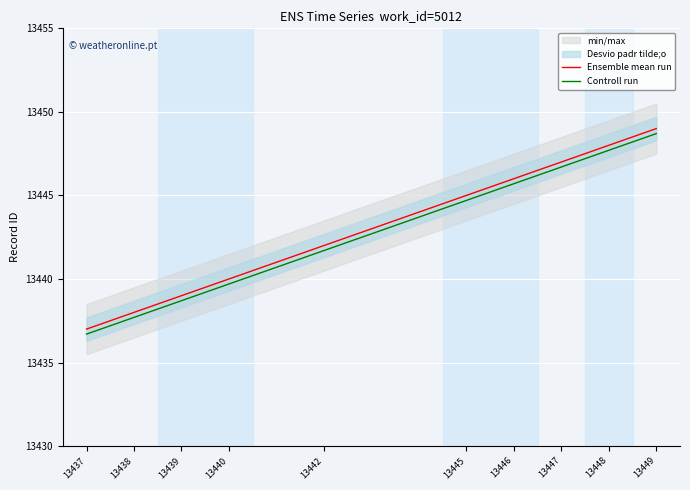

What is the value of the Controll run point at the 2nd from the left?

13437.7